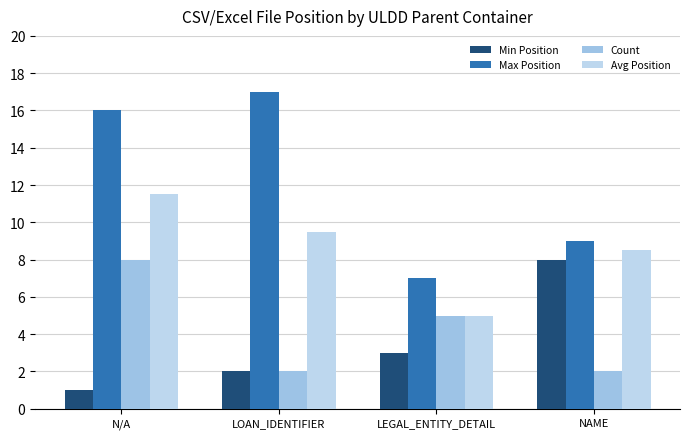

True or false: Min Position has a value of 2.9 at LOAN_IDENTIFIER.

False